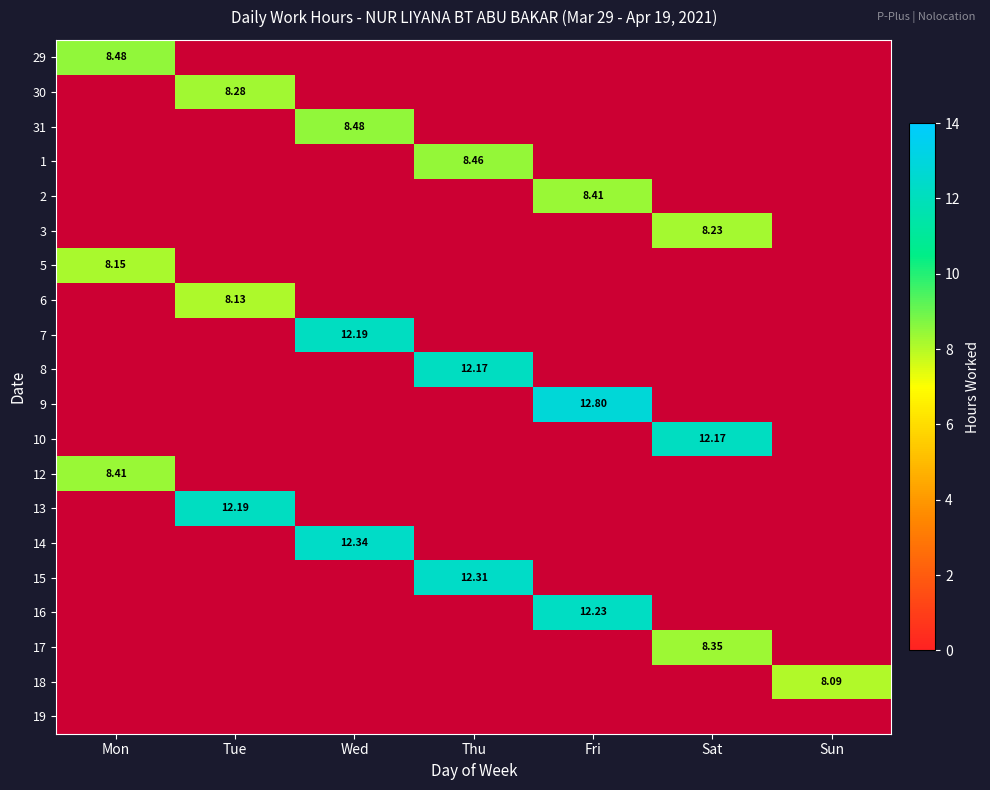

Rank the series by their maximum value, from highest to lowest.

9, 14, 15, 16, 7, 13, 8, 10, 29, 31, 1, 2, 12, 17, 30, 3, 5, 6, 18, 19